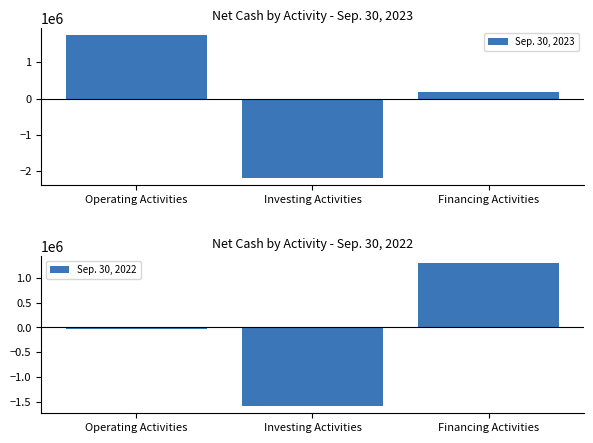

What is the label of the 1st bar from the right?

Financing Activities